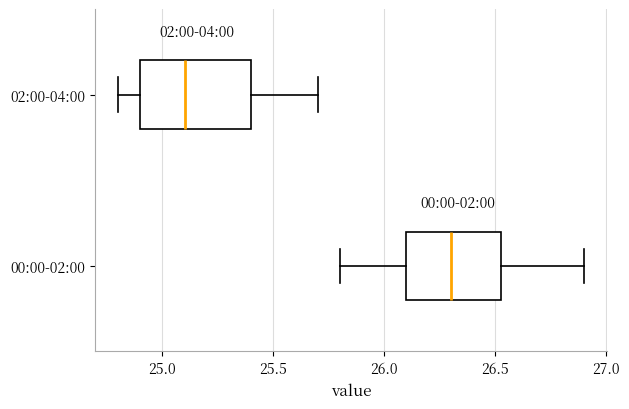

Reading bottom to top, read every box against the x-axis: the position of its median line, the range the box covers, and the ends of its whiskers. The values are not printed on the chart, so give them approximately, as read against the axis.

00:00-02:00: median 26.30, box 26.10 to 26.55, whiskers 25.80 to 26.90
02:00-04:00: median 25.10, box 24.90 to 25.40, whiskers 24.80 to 25.70